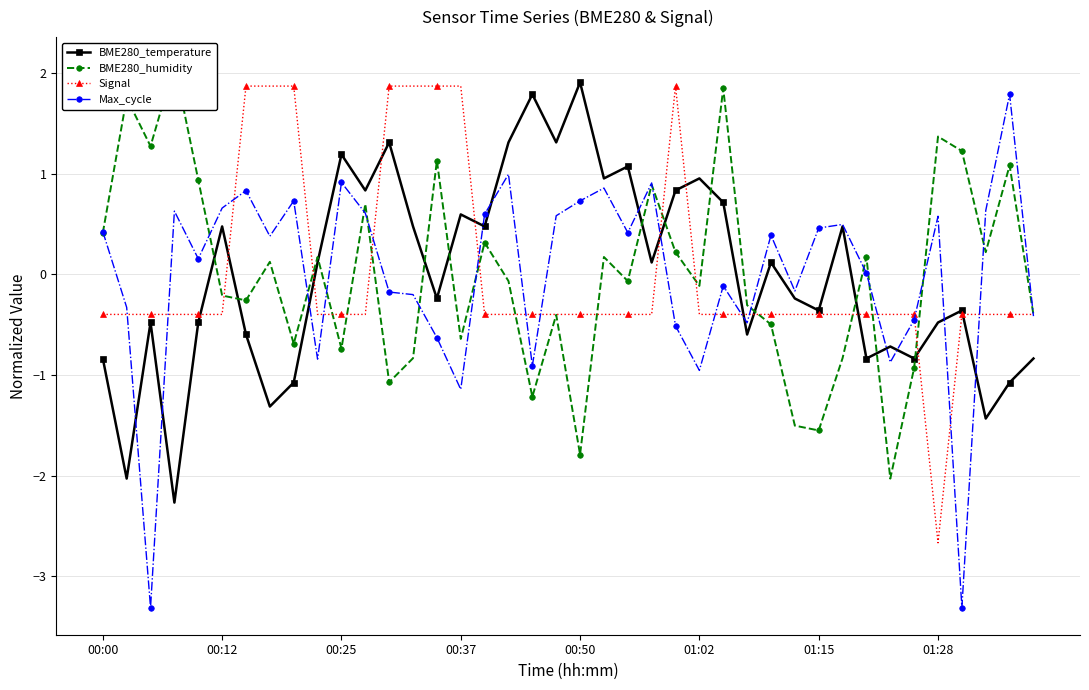

At which category is the sum across all series the highest?

24